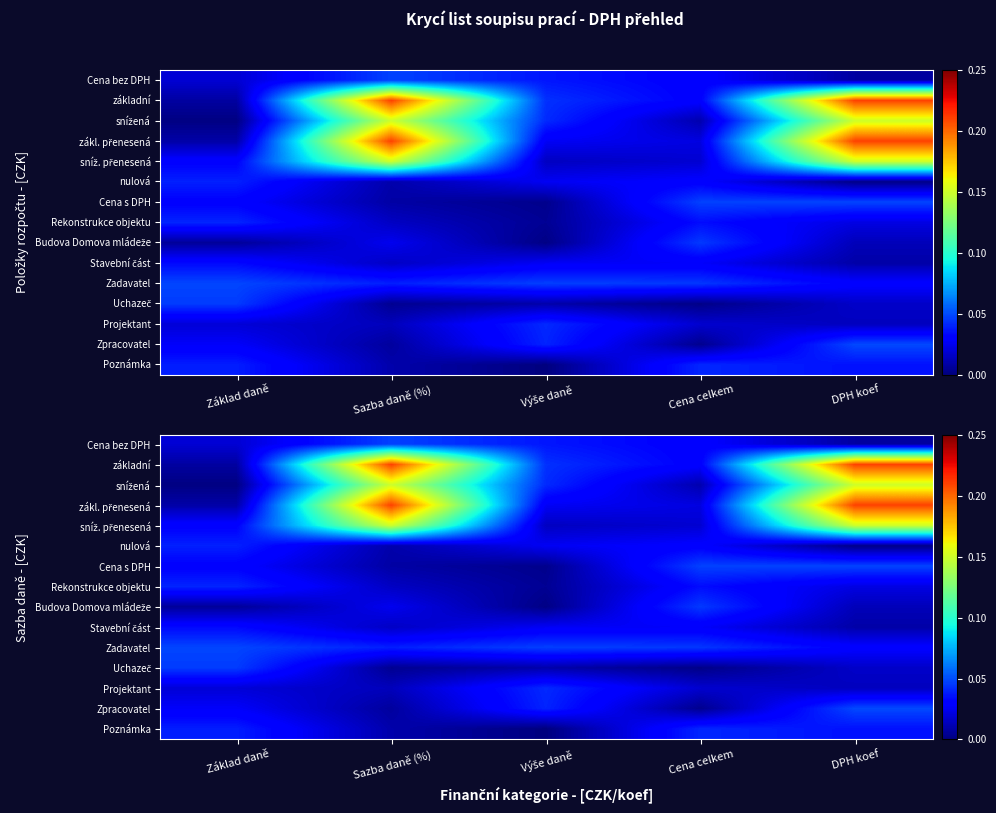

Rank the categories by Cena bez DPH value from lowest to highest.

DPH koef, Základ daně, Cena celkem, Výše daně, Sazba daně (%)